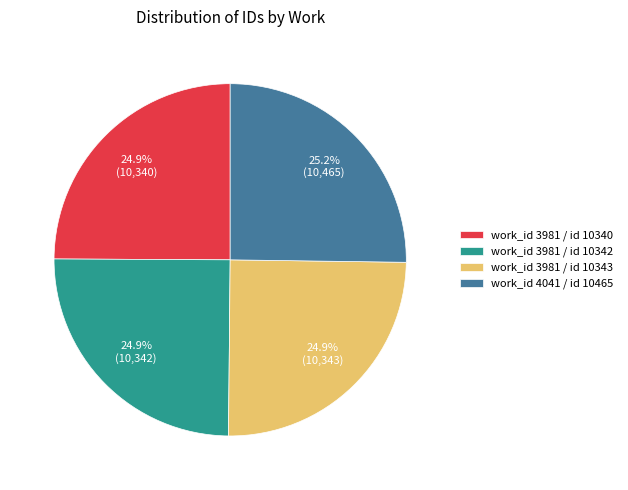

Does any single category account for the majority?

No